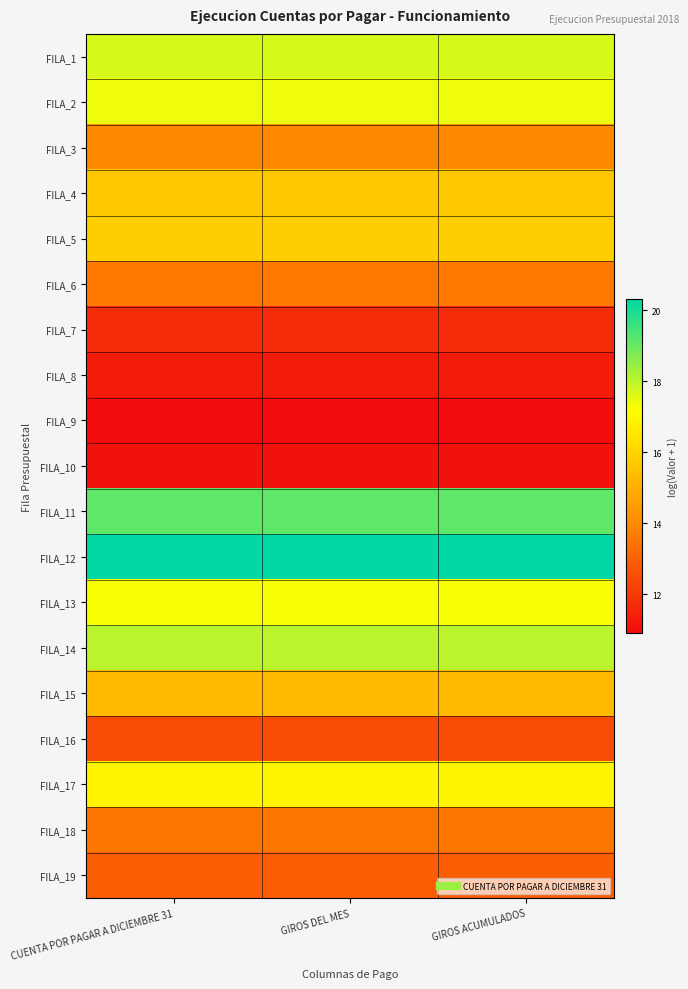

Which has a higher value, GIROS ACUMULADOS or GIROS DEL MES?

GIROS ACUMULADOS